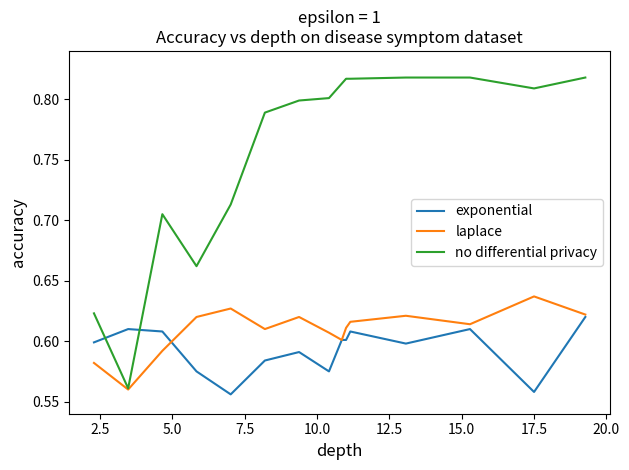

List the series in order of their peak value, lowest first.

exponential, laplace, no differential privacy